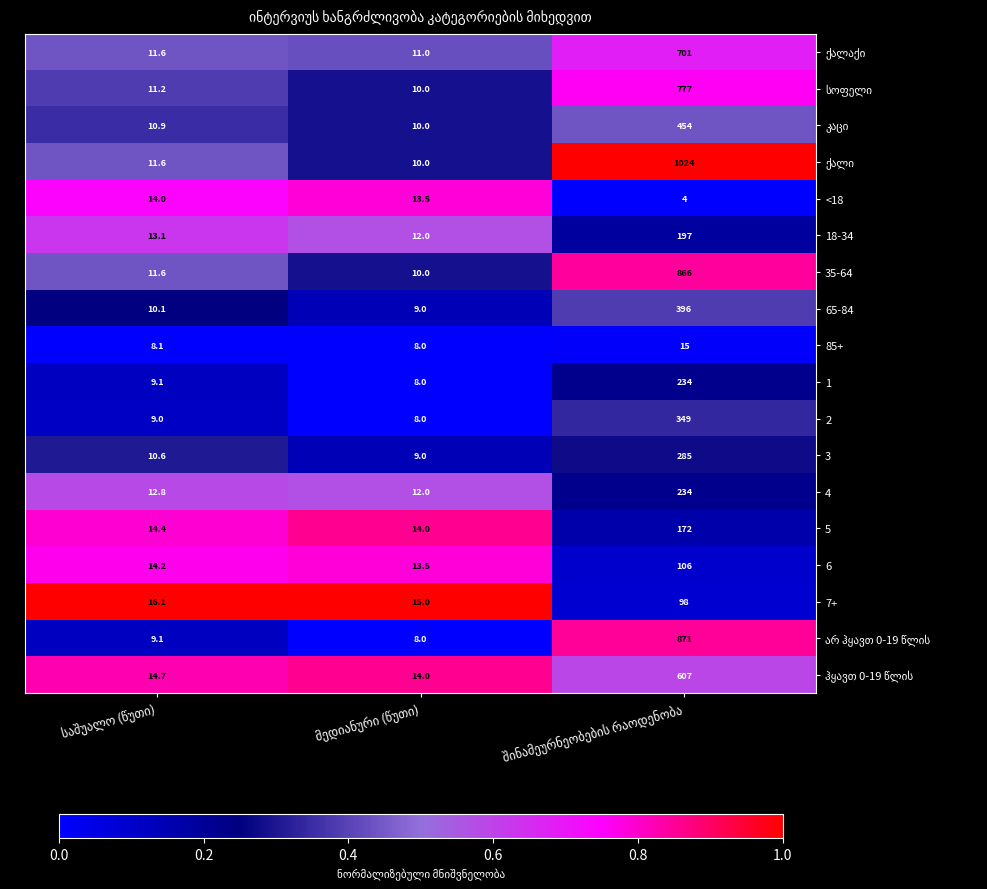

What is the smallest value displayed?

4.0